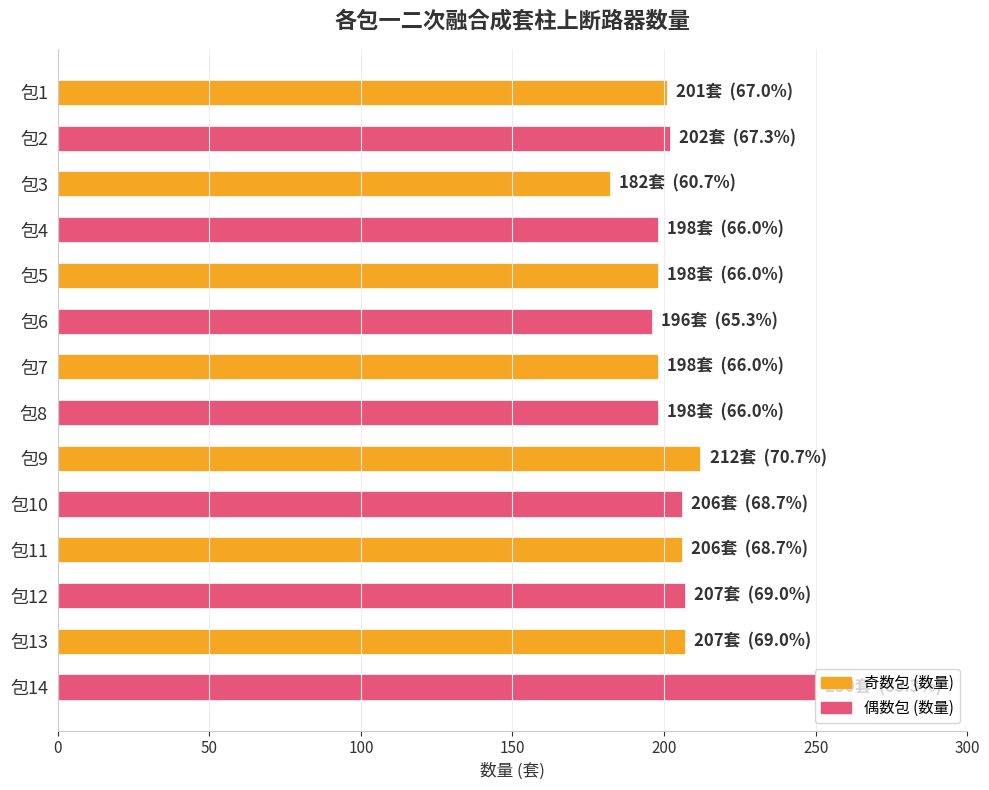

What is the change in value from 包1 to 包12?

+6